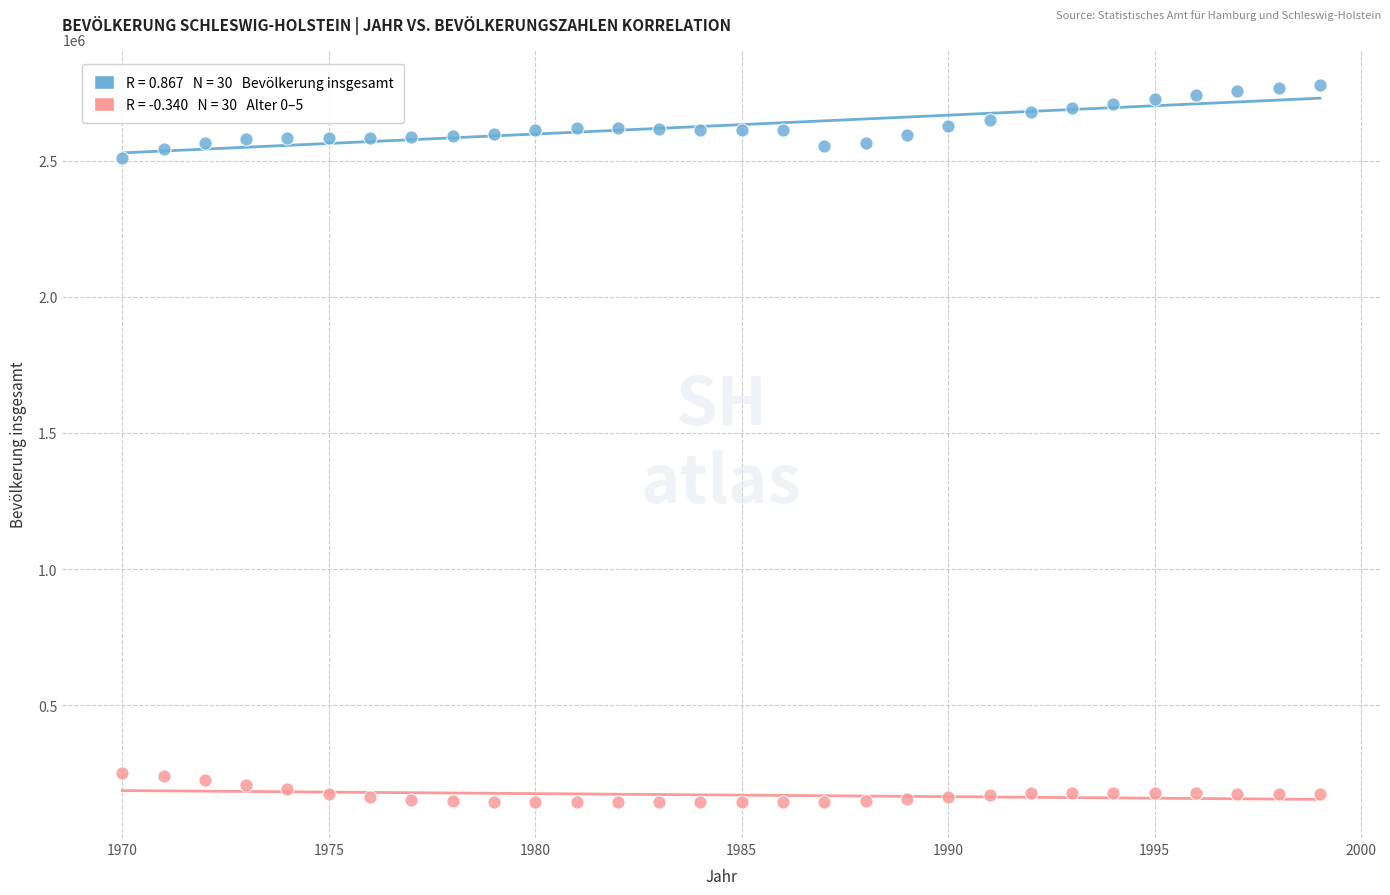

Across all series, what Y value is closest to 1460397?

2510608